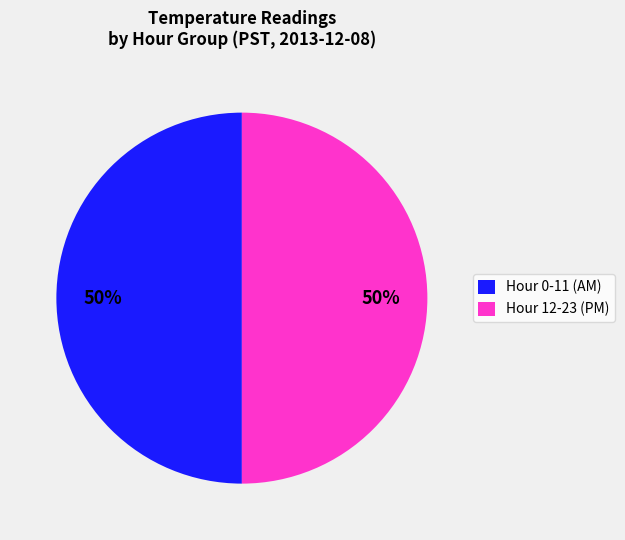

To the nearest percent, what is the average slice percentage?

50%